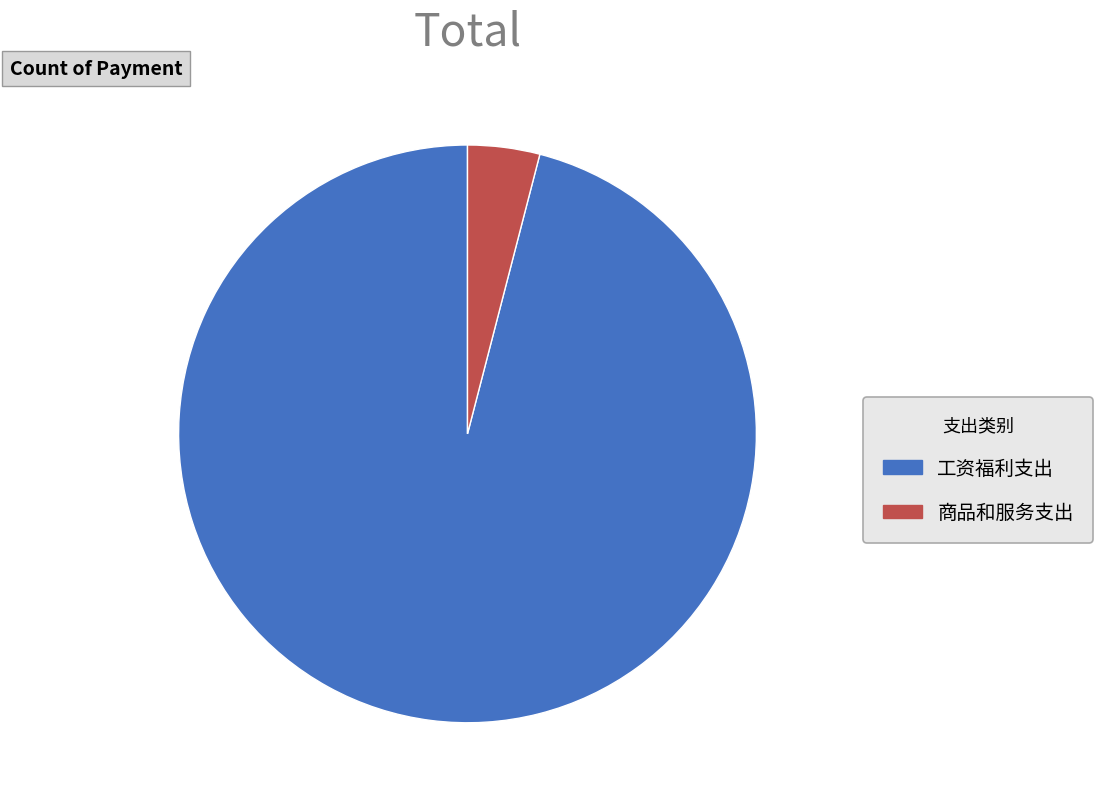

How many slices are in this pie chart?

2